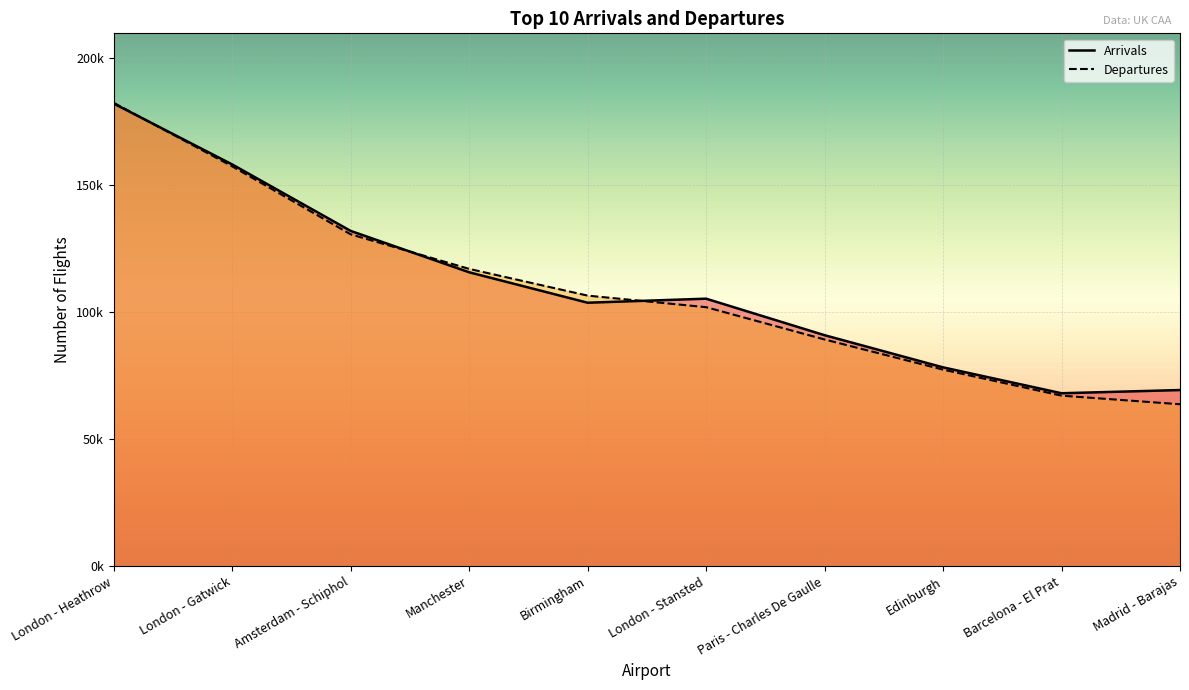

Is it true that Departures equals 67105 at Barcelona - El Prat?

True